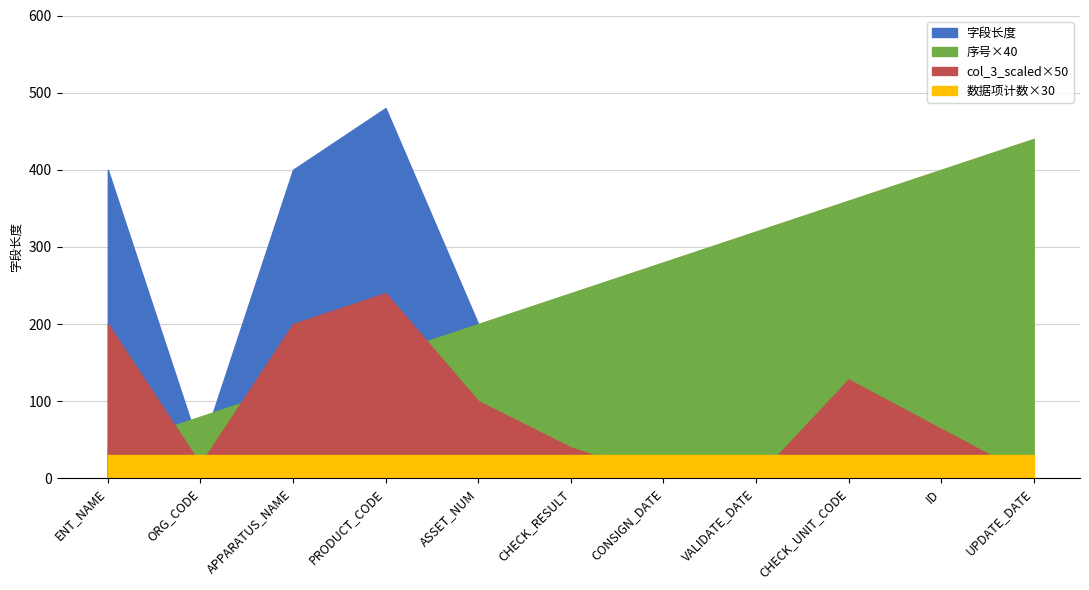

At which label does 字段长度 first exceed 128?

ENT_NAME